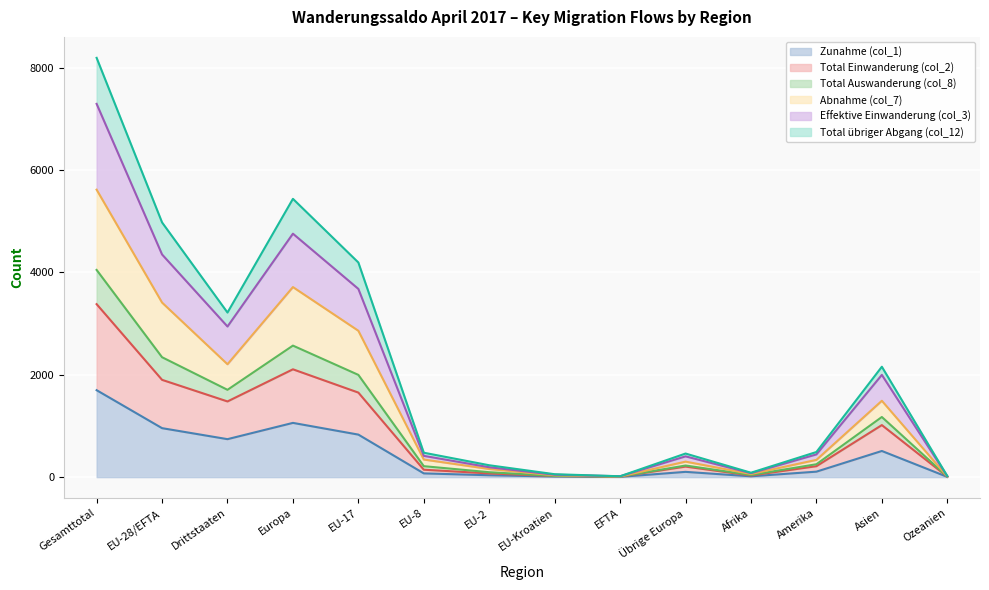

Count the number of categories in the chart.

14